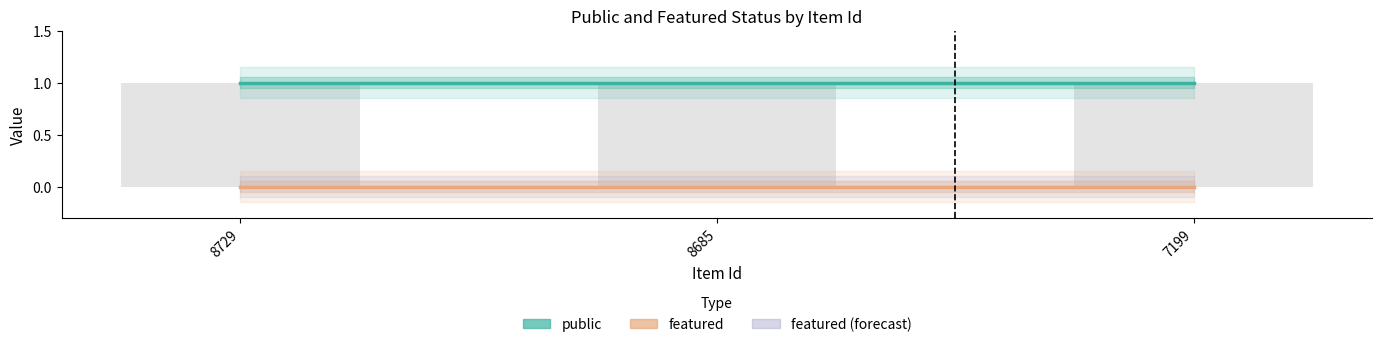

What is the difference between the highest and lowest values at 8685?

1